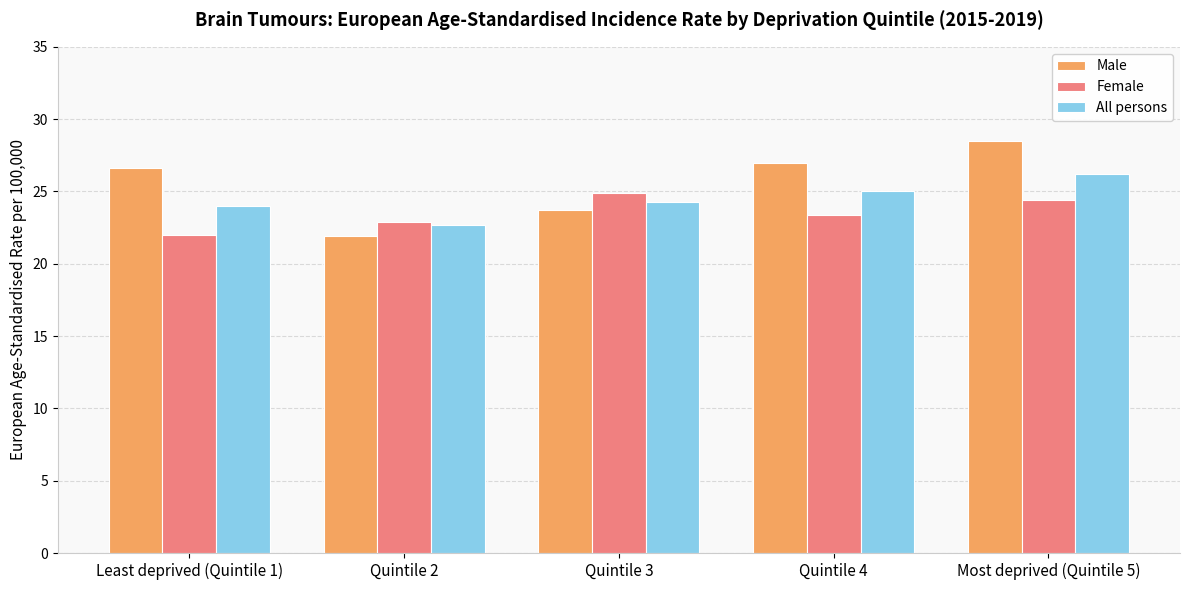

Reading right to left, transcribe all the data shown in this chart.

Male: Most deprived (Quintile 5)=28.5	Quintile 4=27.0	Quintile 3=23.7	Quintile 2=21.9	Least deprived (Quintile 1)=26.6
Female: Most deprived (Quintile 5)=24.4	Quintile 4=23.4	Quintile 3=24.9	Quintile 2=22.9	Least deprived (Quintile 1)=22.0
All persons: Most deprived (Quintile 5)=26.2	Quintile 4=25.0	Quintile 3=24.3	Quintile 2=22.7	Least deprived (Quintile 1)=24.0